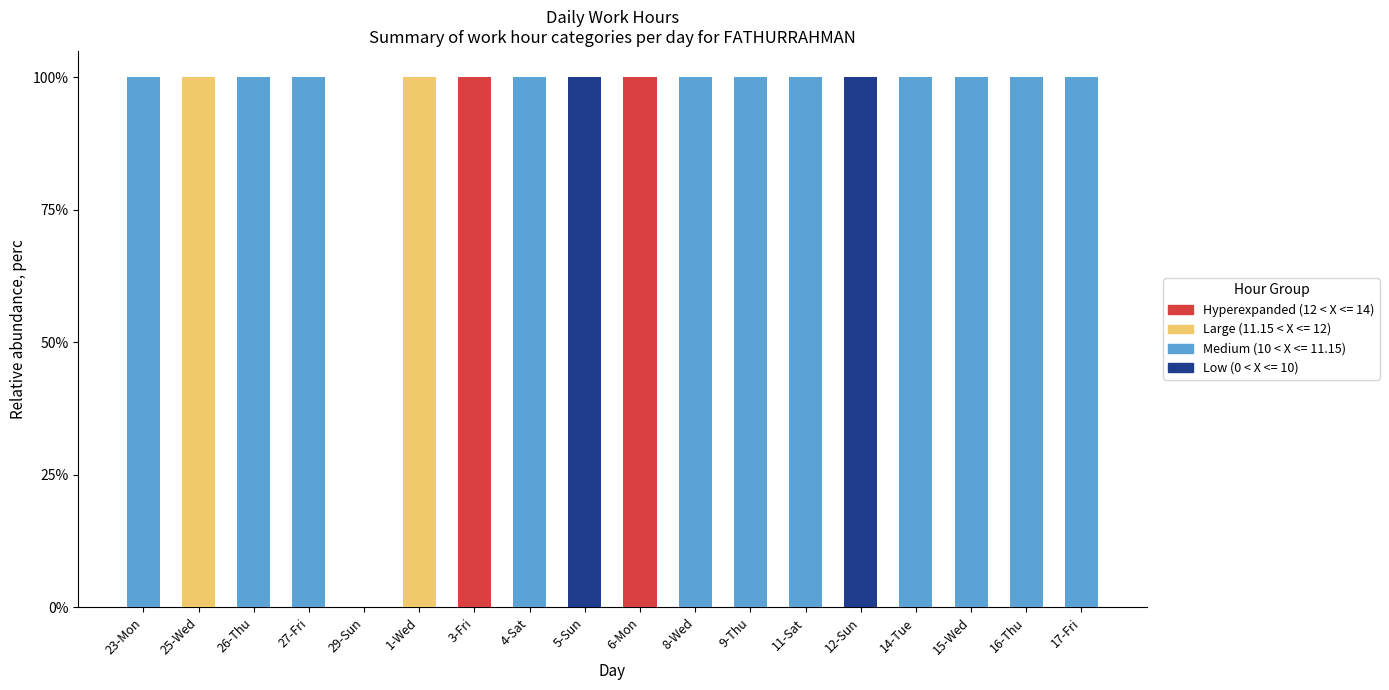

What is the total value across all series at 23-Mon?

100